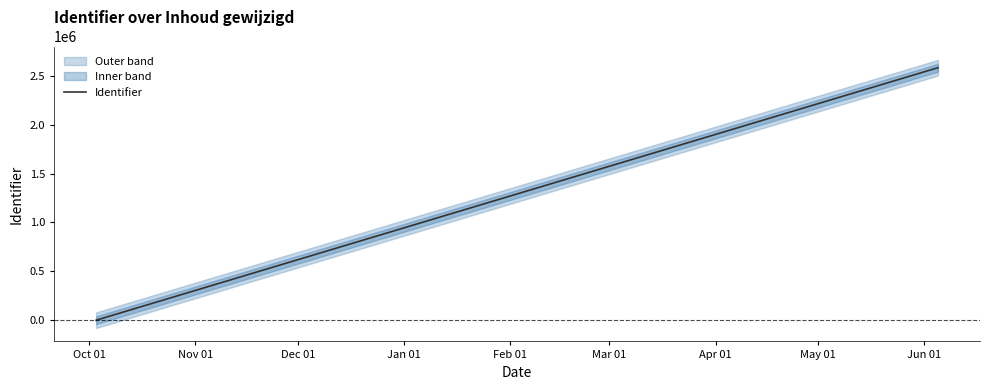

Where does the data first go above 2582824?

2020-06-05